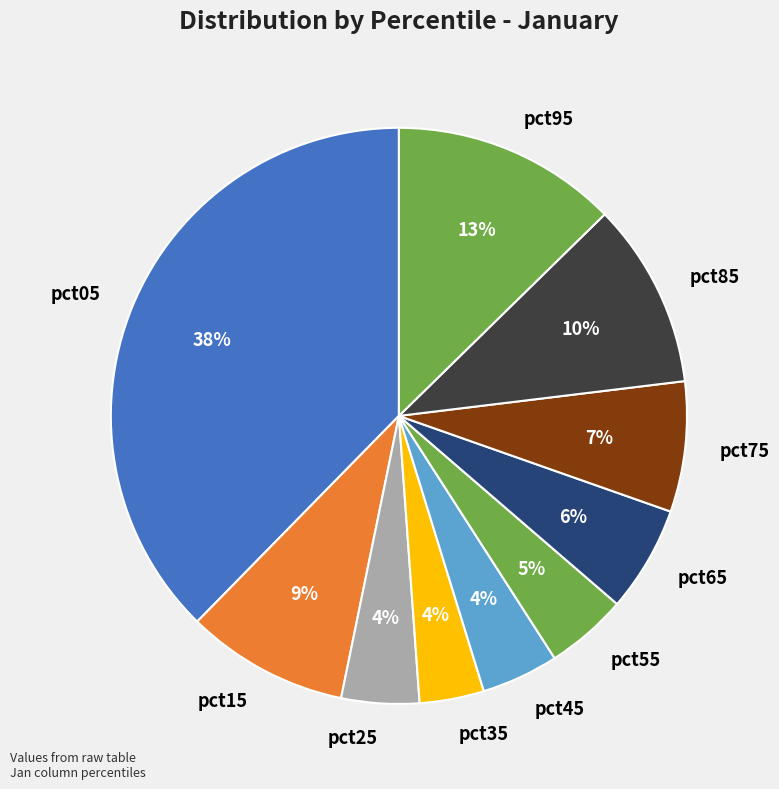

What is the ratio of the value at pct35 to the value at pct05?

0.1